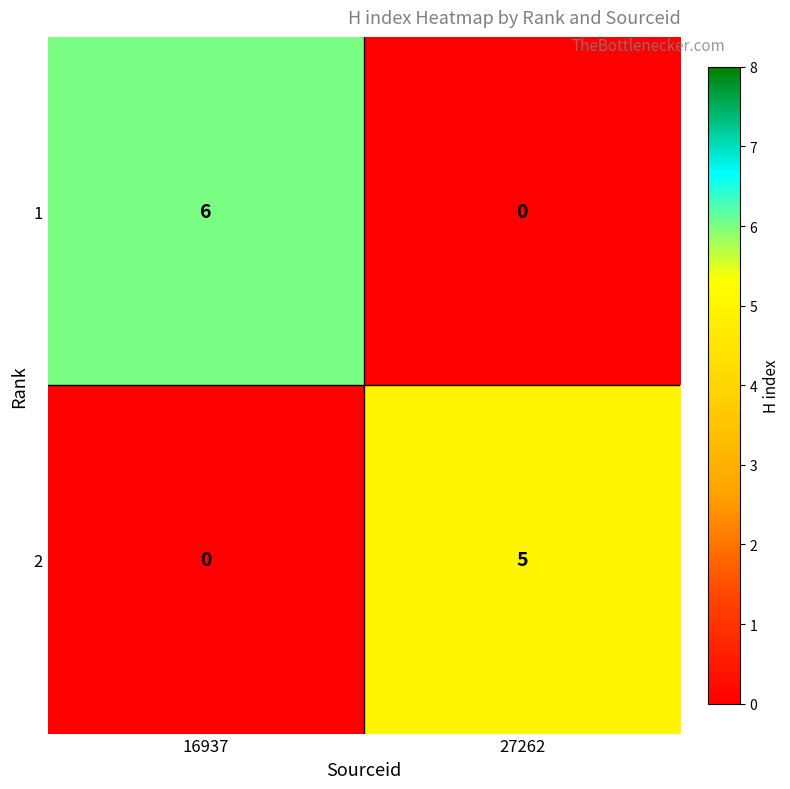

Which series has the largest range (max minus min)?

1